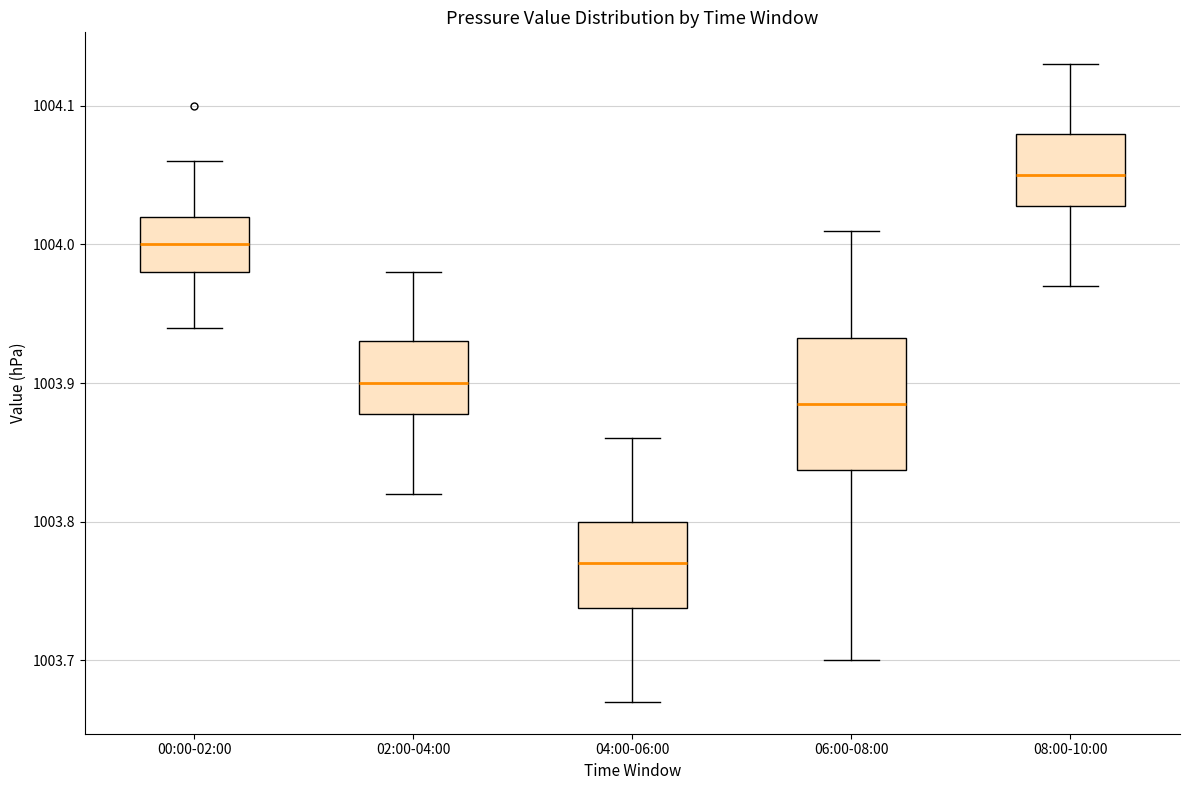

Reading left to right, transcribe this box plot: for each box, give where its median line is, the range the box spans, and where its two whiskers end, as read against the y-axis. The values are not printed on the chart, so give them approximately, as read against the axis.

00:00-02:00: median 1004.00, box 1003.98 to 1004.02, whiskers 1003.94 to 1004.06
02:00-04:00: median 1003.90, box 1003.88 to 1003.93, whiskers 1003.82 to 1003.98
04:00-06:00: median 1003.77, box 1003.74 to 1003.80, whiskers 1003.67 to 1003.86
06:00-08:00: median 1003.89, box 1003.84 to 1003.93, whiskers 1003.70 to 1004.01
08:00-10:00: median 1004.05, box 1004.03 to 1004.08, whiskers 1003.97 to 1004.13